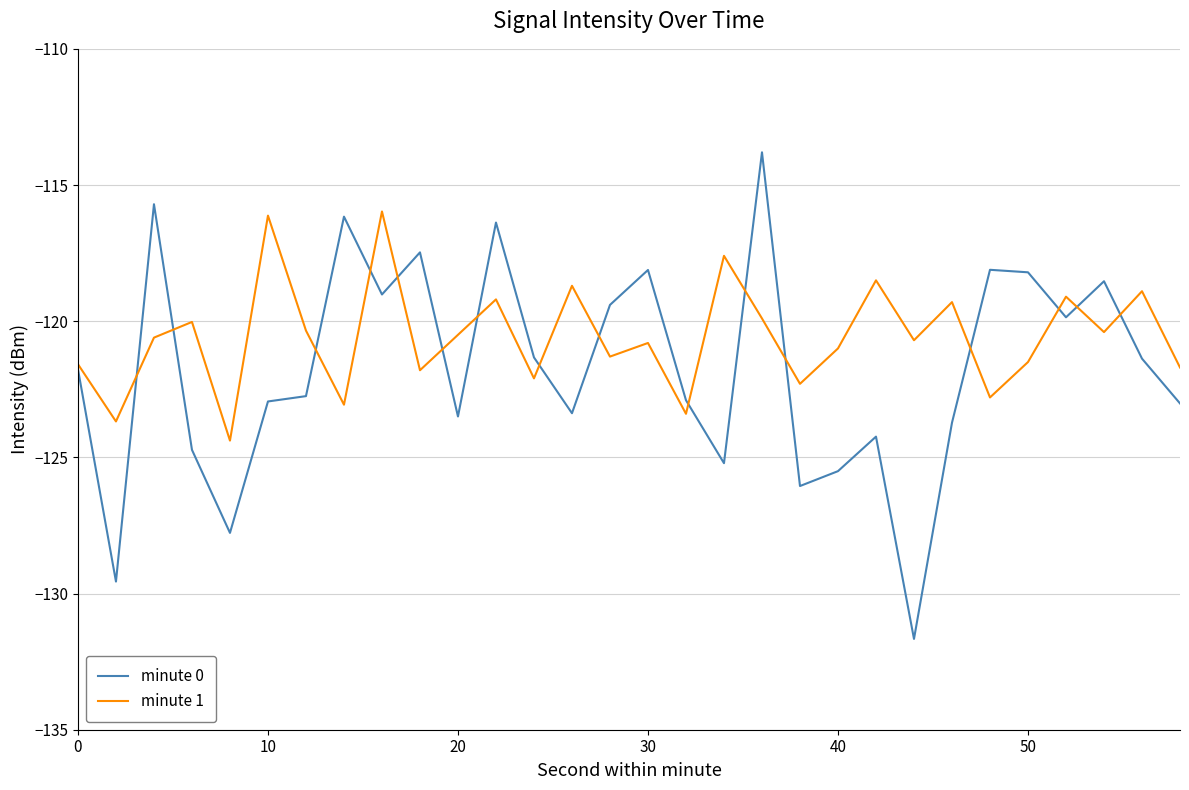

Which series has the widest spread of values?

minute 0